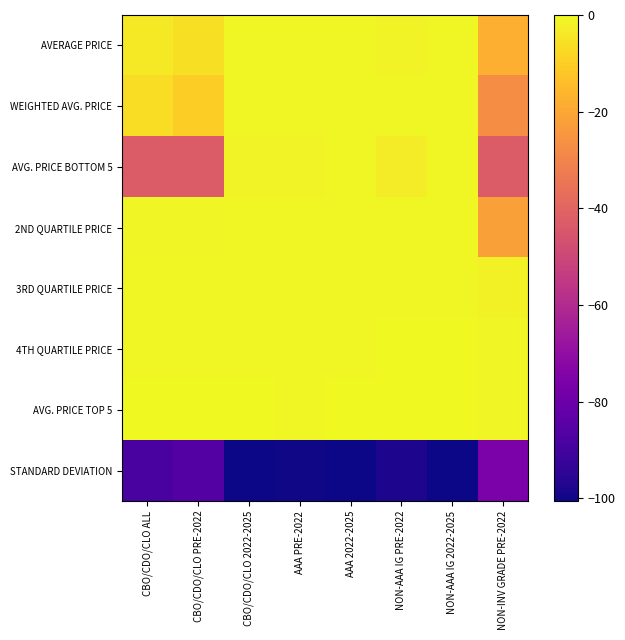

Between AAA 2022-2025 and NON-AAA IG 2022-2025, which is larger?

NON-AAA IG 2022-2025